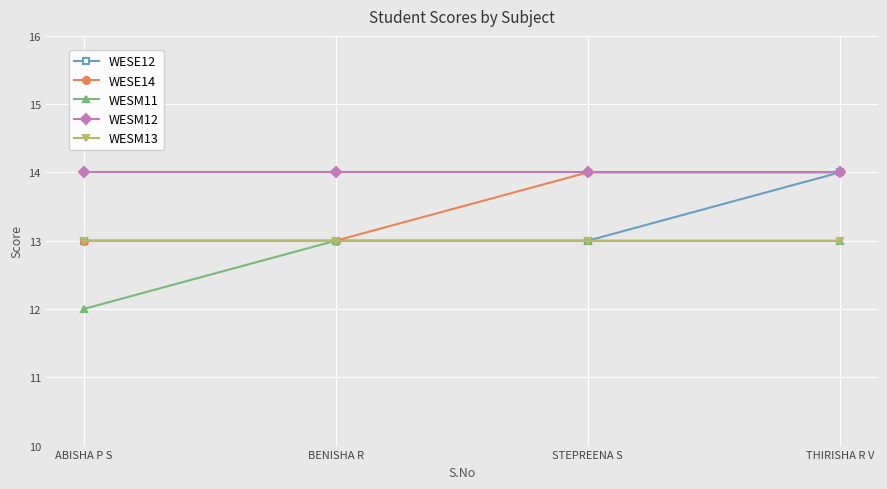

Reading left to right, what are all the values shown in this chart?

WESE12: 13	13	13	14
WESE14: 13	13	14	14
WESM11: 12	13	13	13
WESM12: 14	14	14	14
WESM13: 13	13	13	13